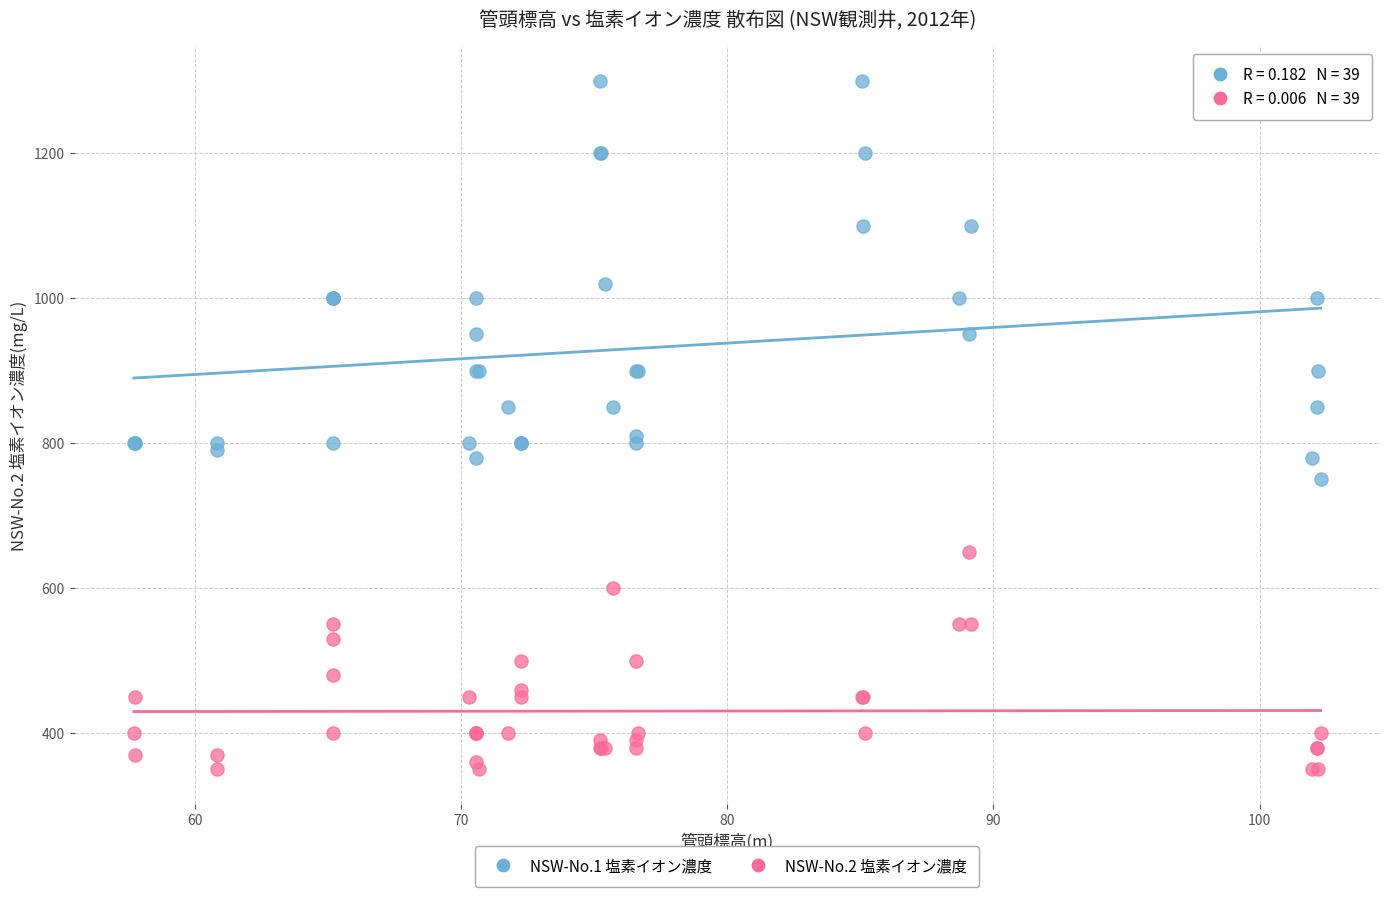

Which series contains the highest Y value?

NSW-No.1 塩素イオン濃度